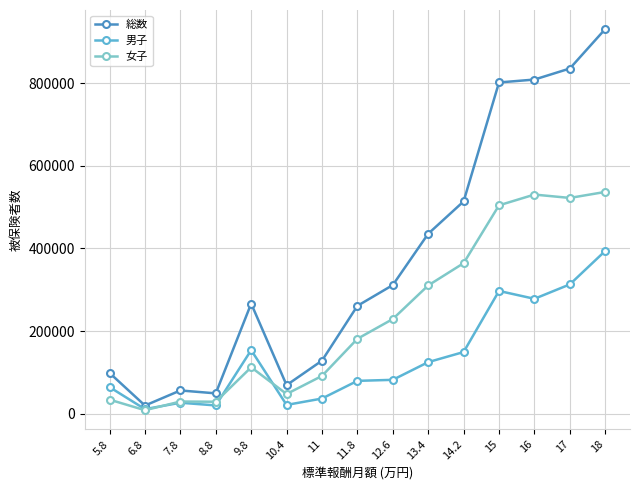

True or false: 総数 and 男子 intersect in this chart.

False